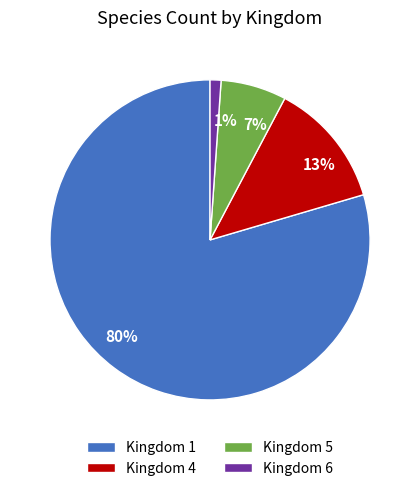

To the nearest percent, what is the difference between the largest and smallest slice percentages?

78%